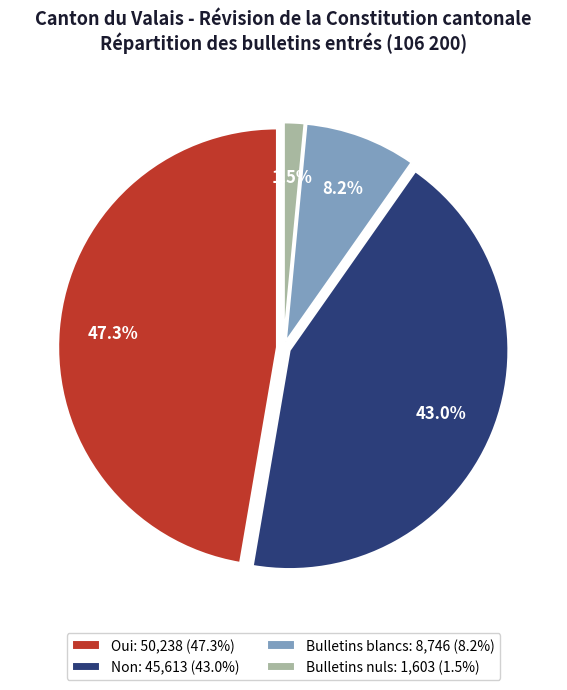

Is there a majority slice in this chart?

No